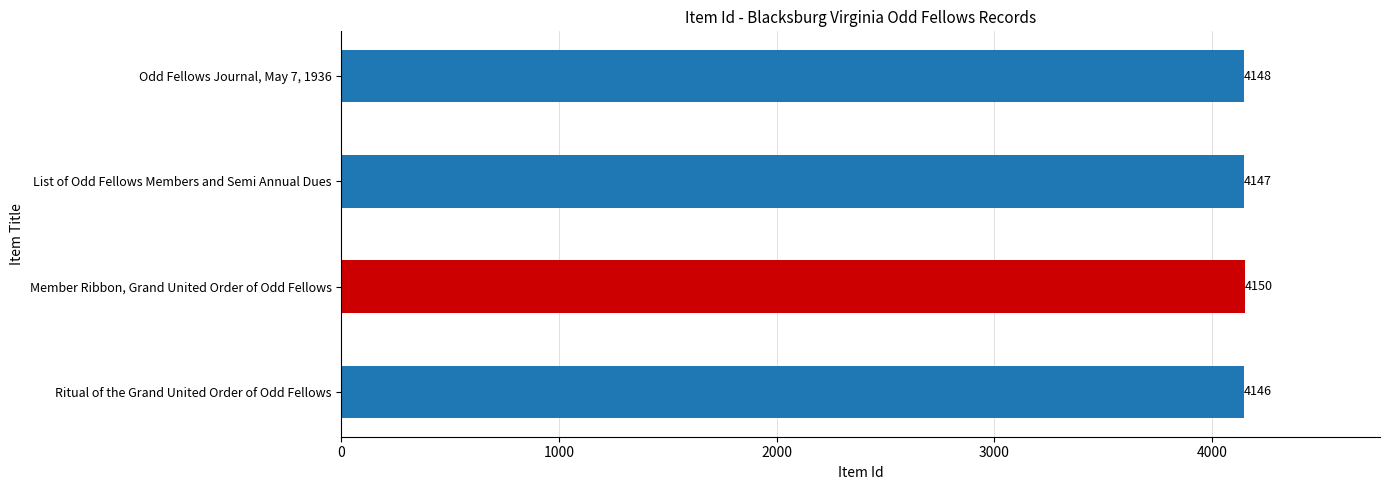

The chart shows a value of 4146 at Ritual of the Grand United Order of Odd Fellows. True or false?

True